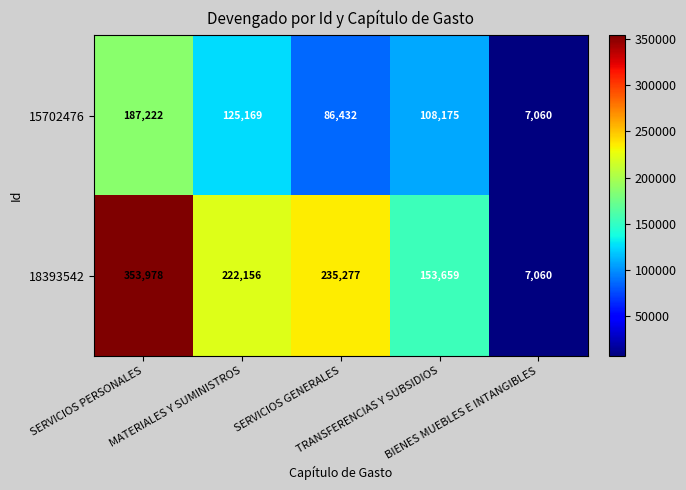

At which category does the chart reach its peak across all series?

SERVICIOS PERSONALES